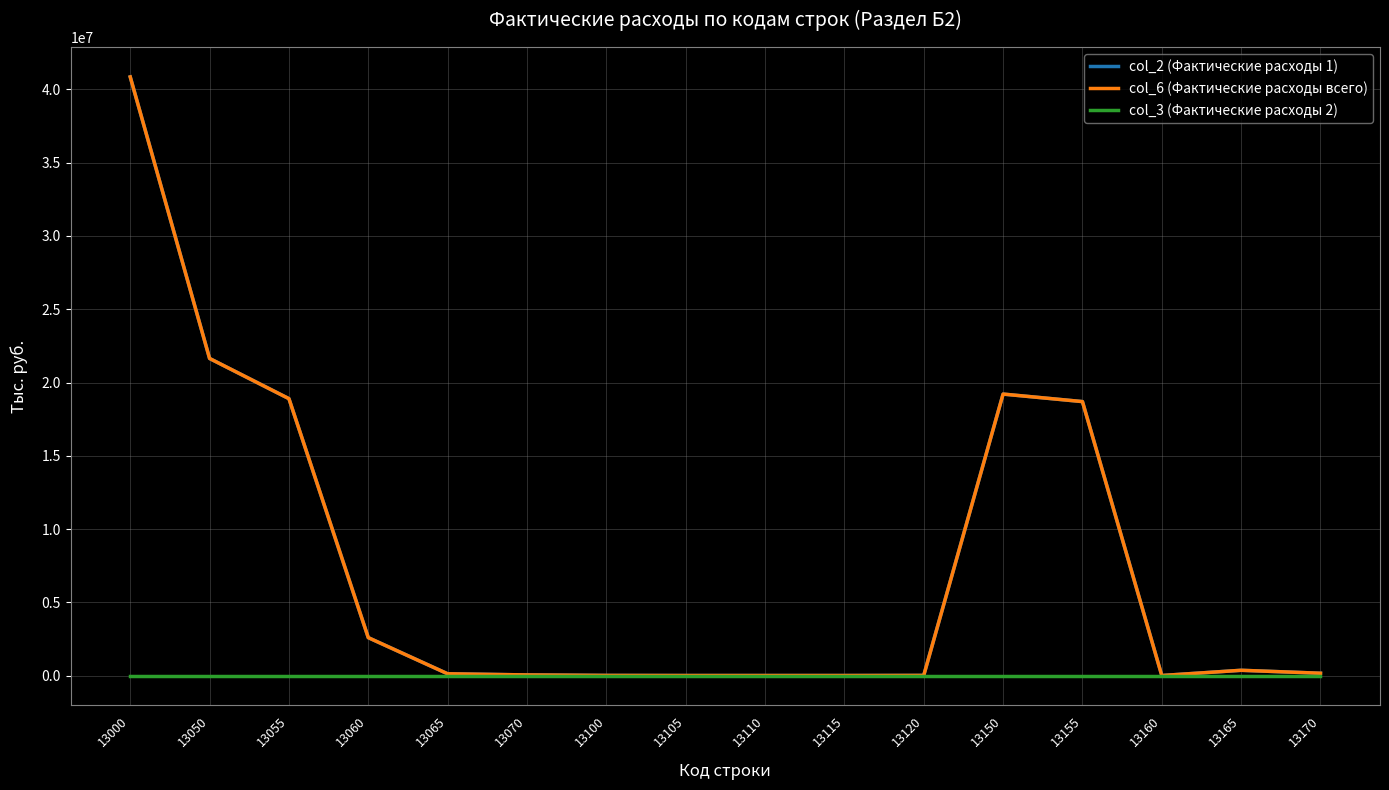

True or false: col_2 (Фактические расходы 1) and col_3 (Фактические расходы 2) cross at least once.

False